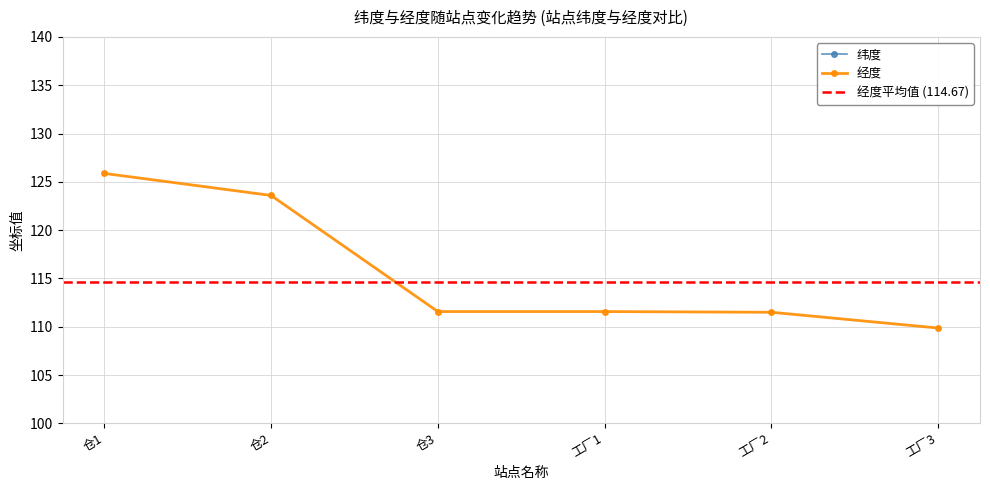

What is the difference between the maximum and minimum values in the 纬度 series?

5.4